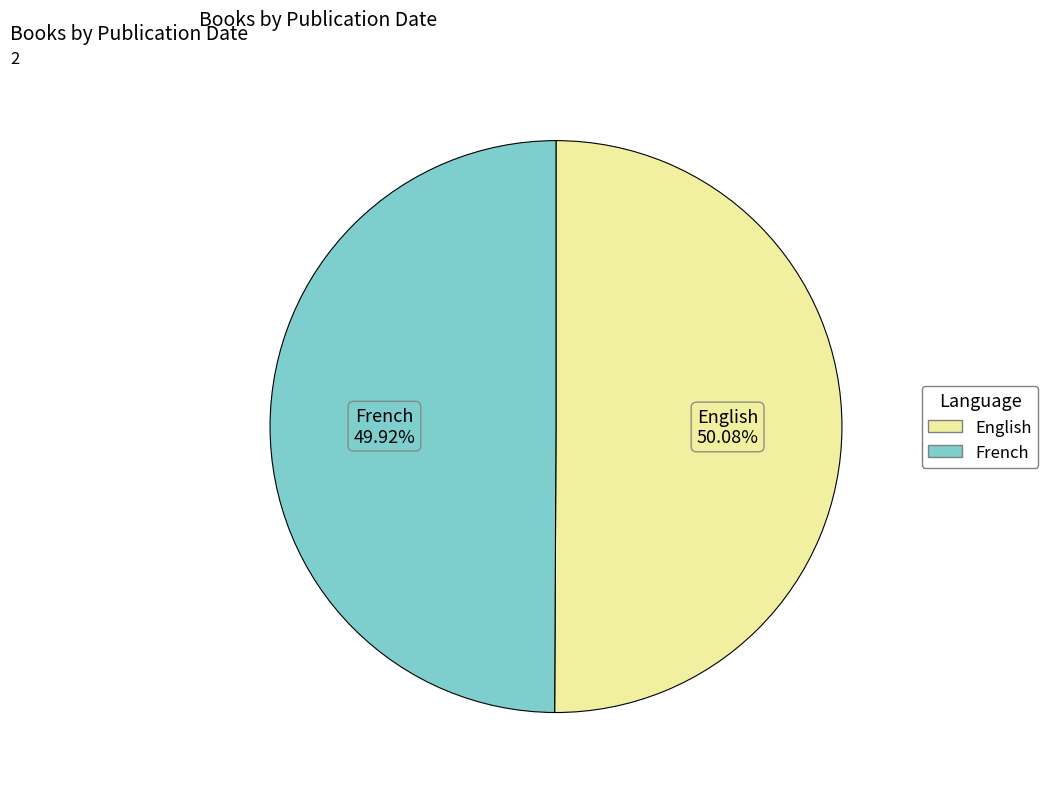

Is there a majority slice in this chart?

Yes